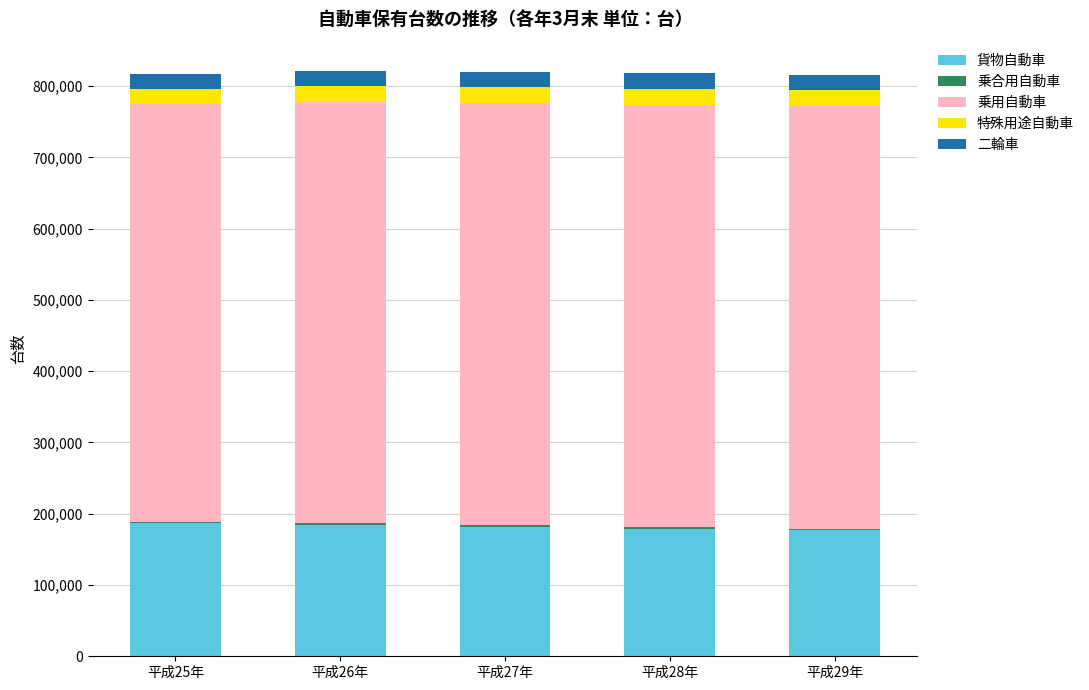

What is the highest value of the 貨物自動車 series?

186357